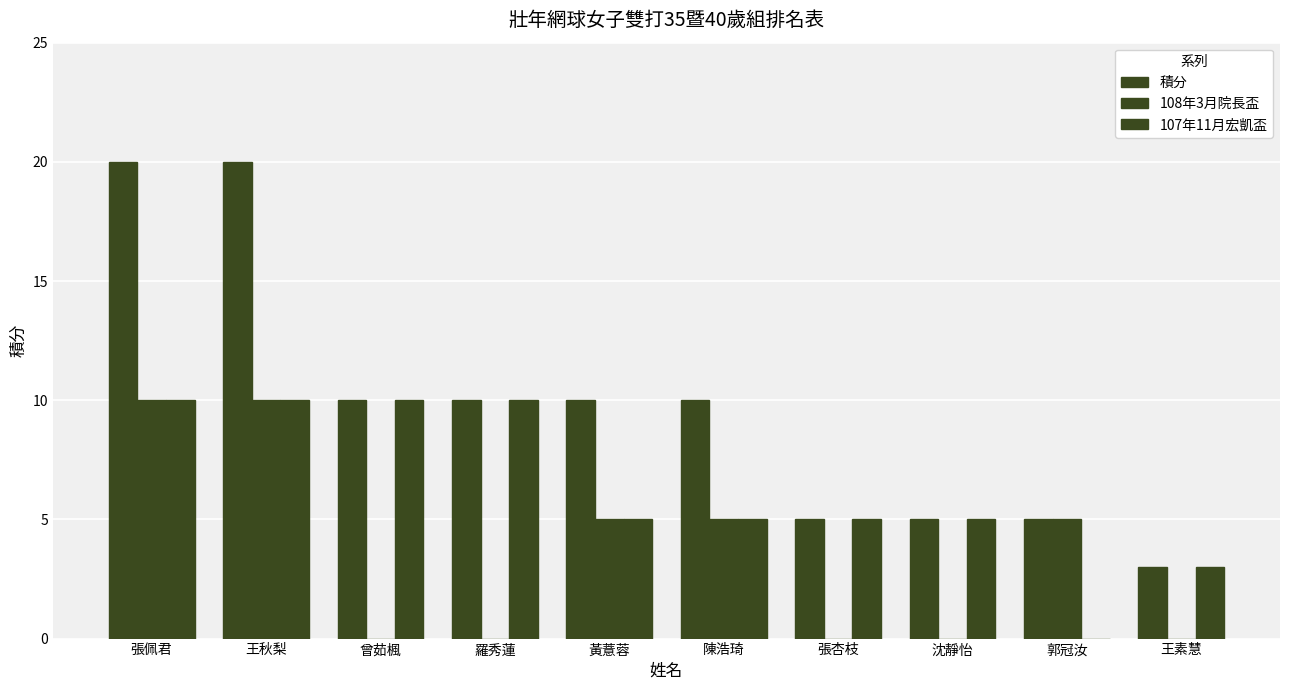

Reading right to left, transcribe all the data shown in this chart.

積分: 王素慧=3	郭冠汝=5	沈靜怡=5	張杏枝=5	陳浩琦=10	黃薏蓉=10	羅秀蓮=10	曾茹楓=10	王秋梨=20	張佩君=20
108年3月院長盃: 王素慧=0	郭冠汝=5	沈靜怡=0	張杏枝=0	陳浩琦=5	黃薏蓉=5	羅秀蓮=0	曾茹楓=0	王秋梨=10	張佩君=10
107年11月宏凱盃: 王素慧=3	郭冠汝=0	沈靜怡=5	張杏枝=5	陳浩琦=5	黃薏蓉=5	羅秀蓮=10	曾茹楓=10	王秋梨=10	張佩君=10